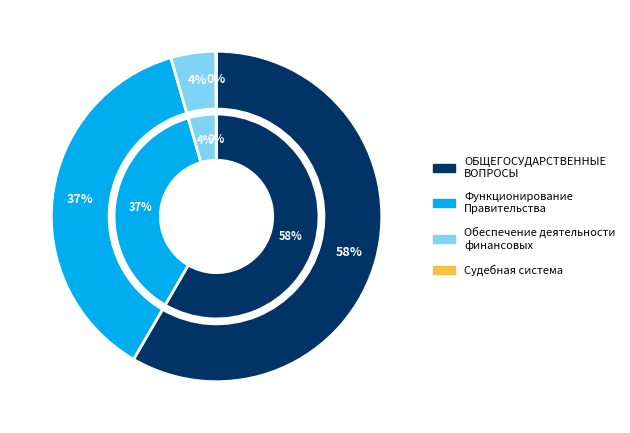

To the nearest percent, what is the average slice percentage?

25%